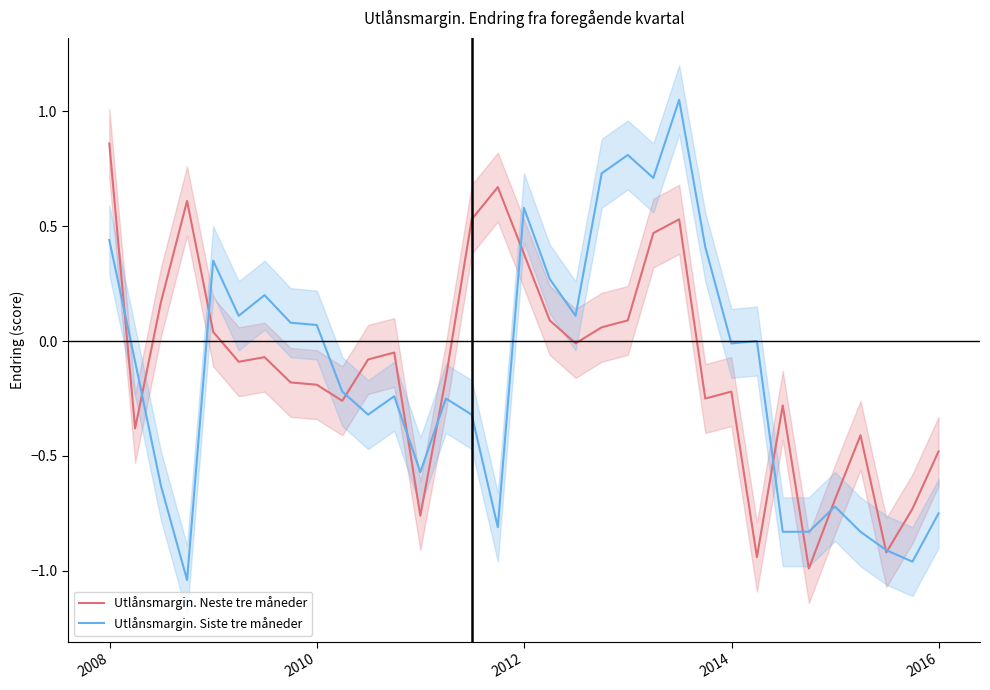

List the series in order of their overall mean, lowest first.

Utlånsmargin. Siste tre måneder, Utlånsmargin. Neste tre måneder